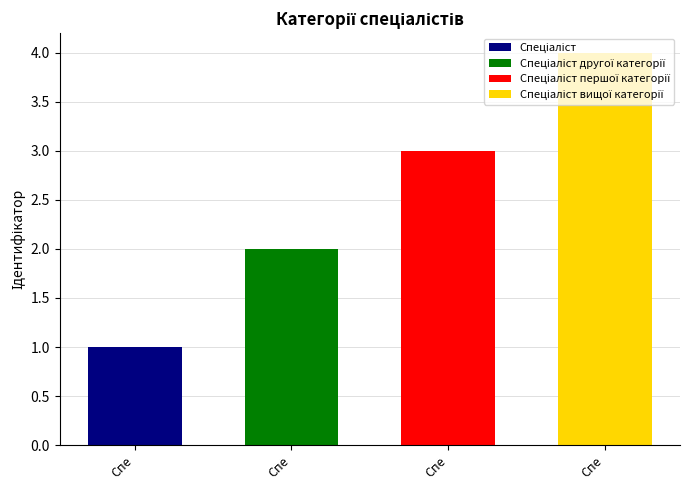

Reading left to right, what are all the values shown in this chart?

Спеціаліст=1	Спеціаліст другої категорії=2	Спеціаліст першої категорії=3	Спеціаліст вищої категорії=4